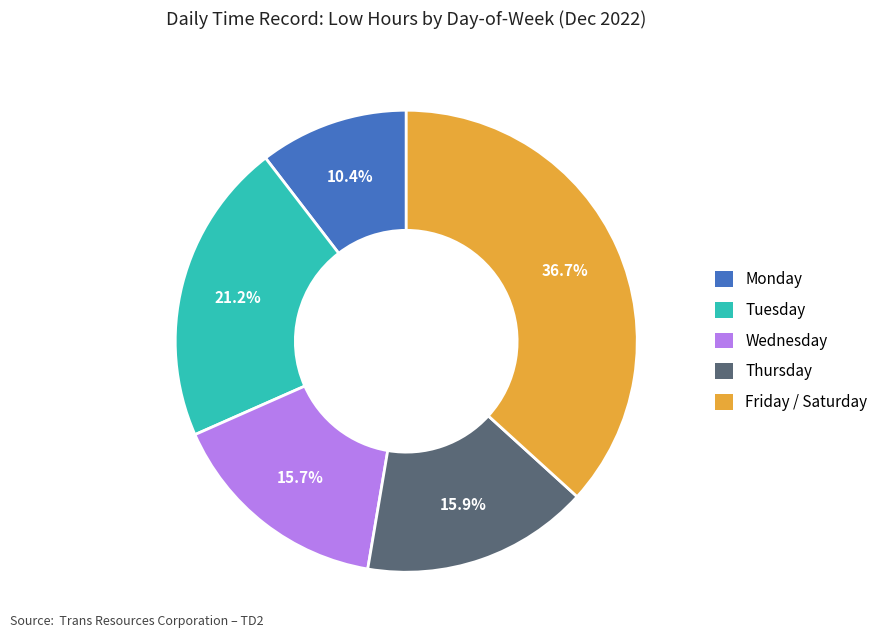

Does any single category account for the majority?

No